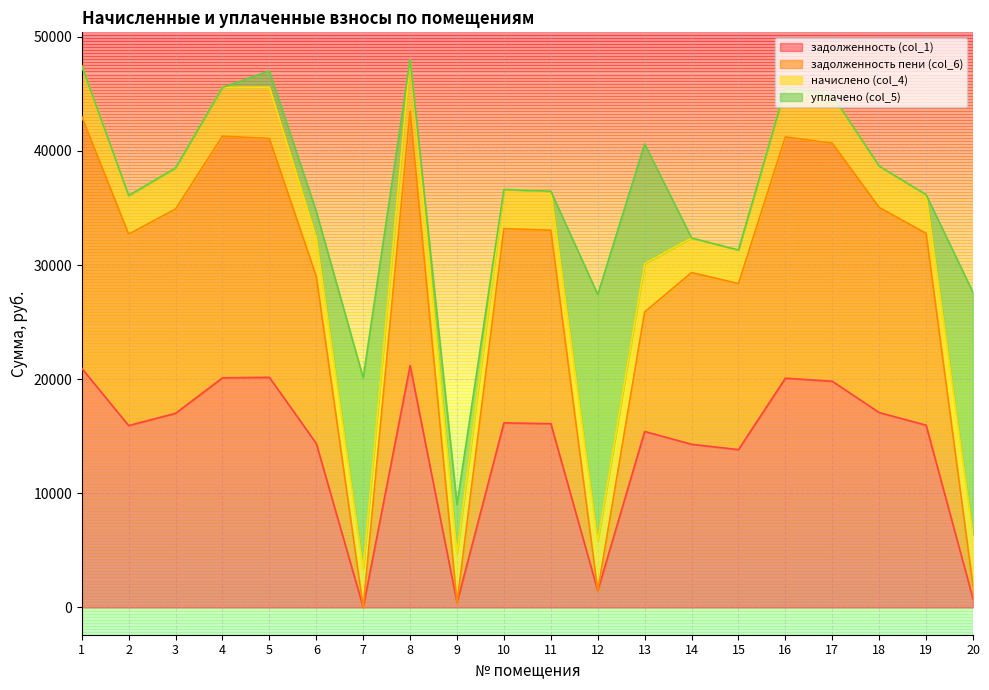

Where does the задолженность пени (col_6) series first go above 33054?

1